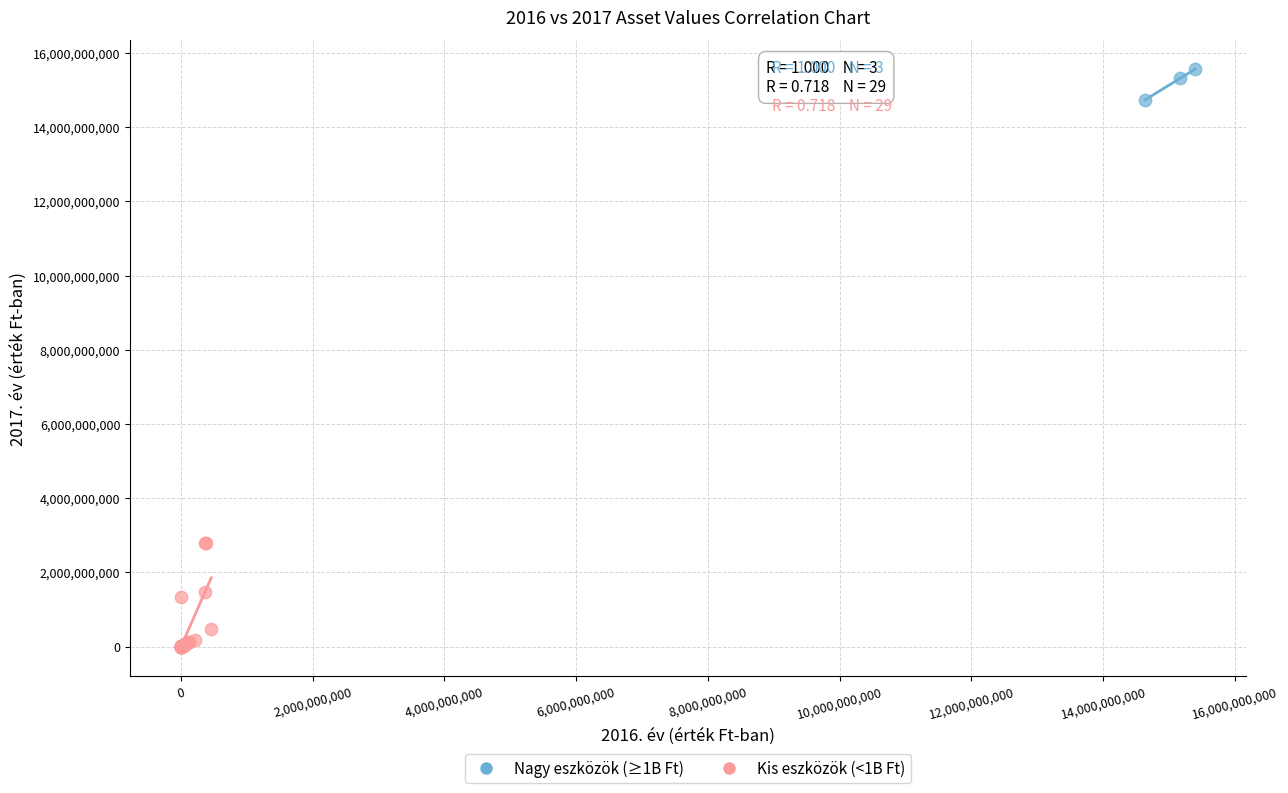

Which series has the largest Y range (max minus min)?

Kis eszközök (<1B Ft)